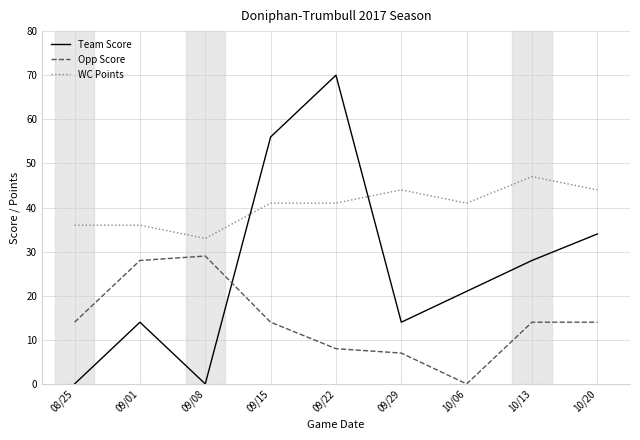

True or false: Team Score and WC Points intersect in this chart.

True